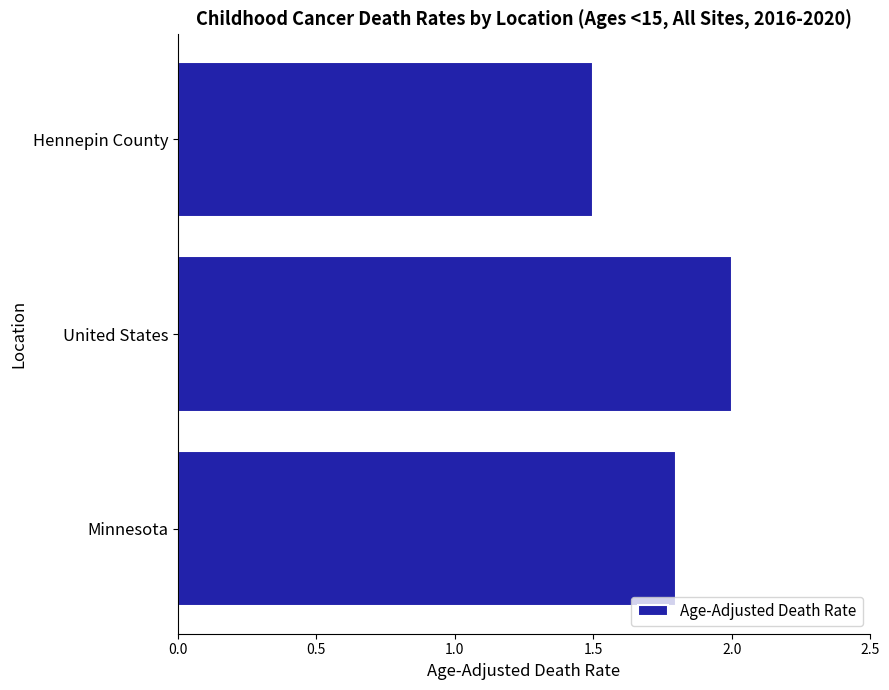

How many bars are there in total?

3